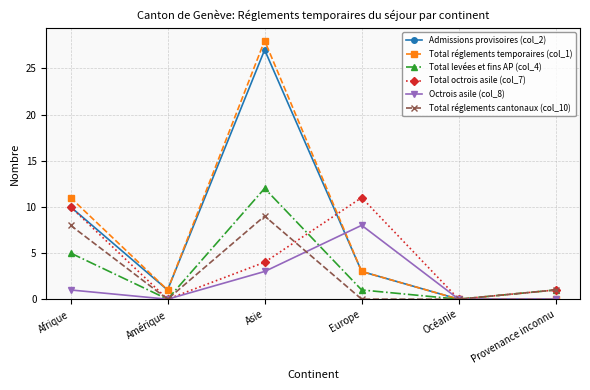

Which series has the widest spread of values?

Total réglements temporaires (col_1)